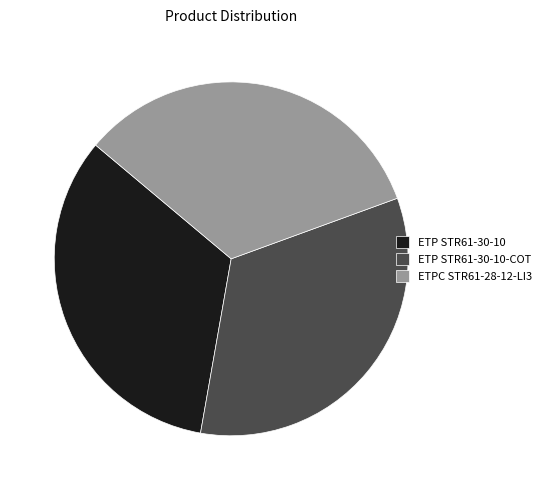

Is it true that ETPC STR61-28-12-LI3 is 28% of the pie?

False